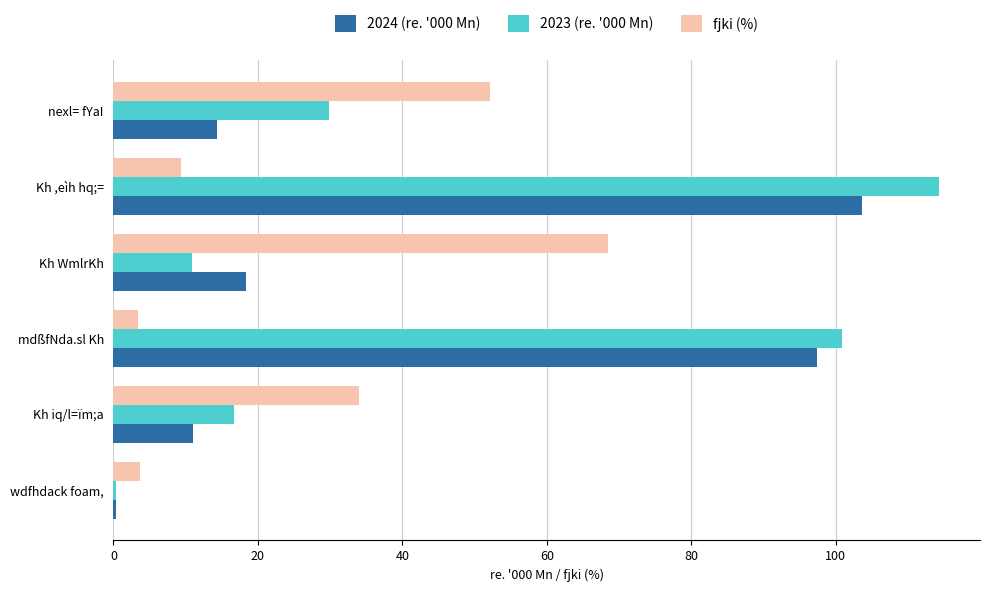

Is it true that 2023 (re. '000 Mn) equals 100.9 at mdßfNda.sl Kh?

True